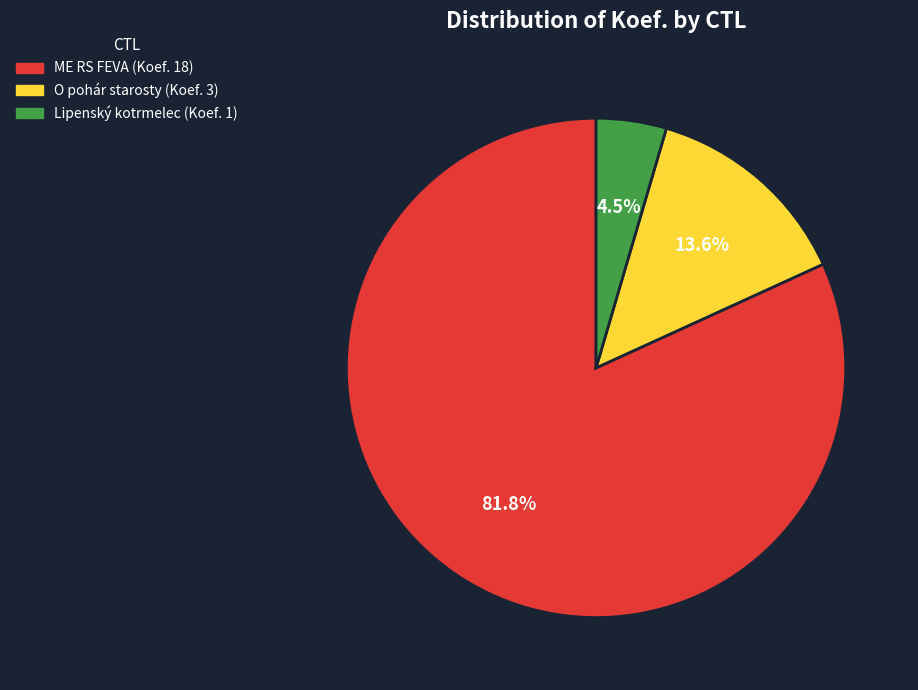

Which category has the smallest portion of the pie?

Lipenský kotrmelec (Koef. 1)